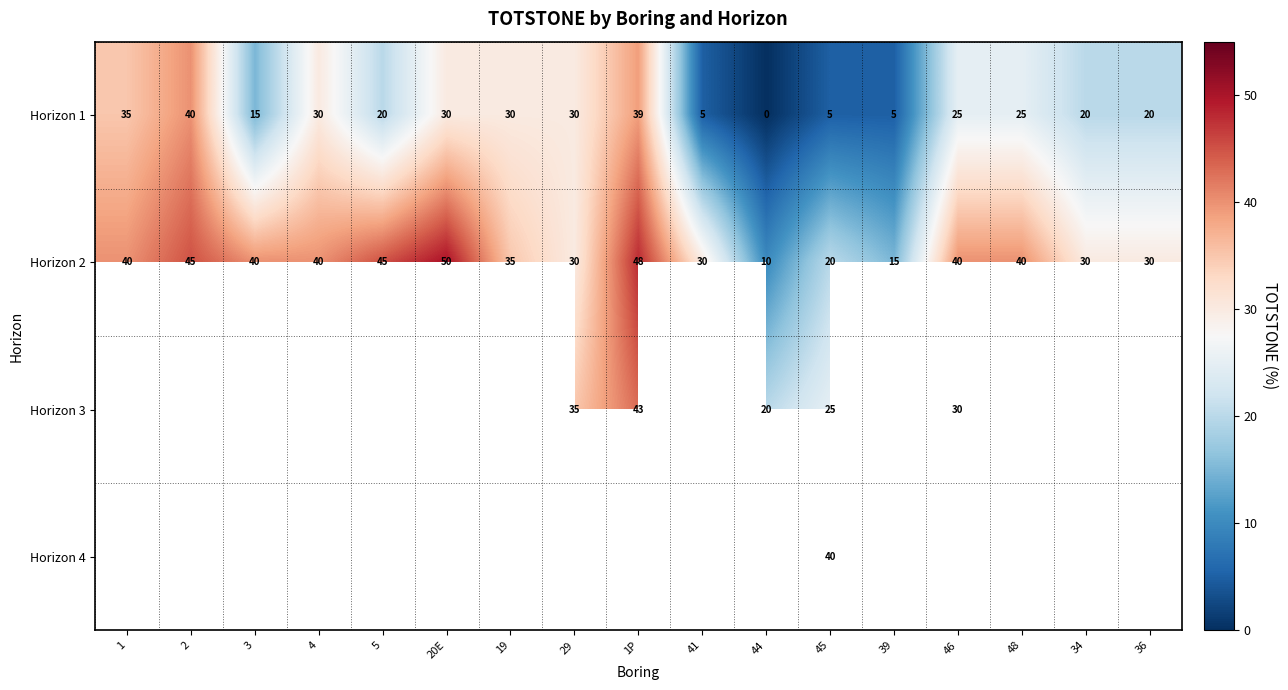

What is the minimum value for Horizon 2?

10